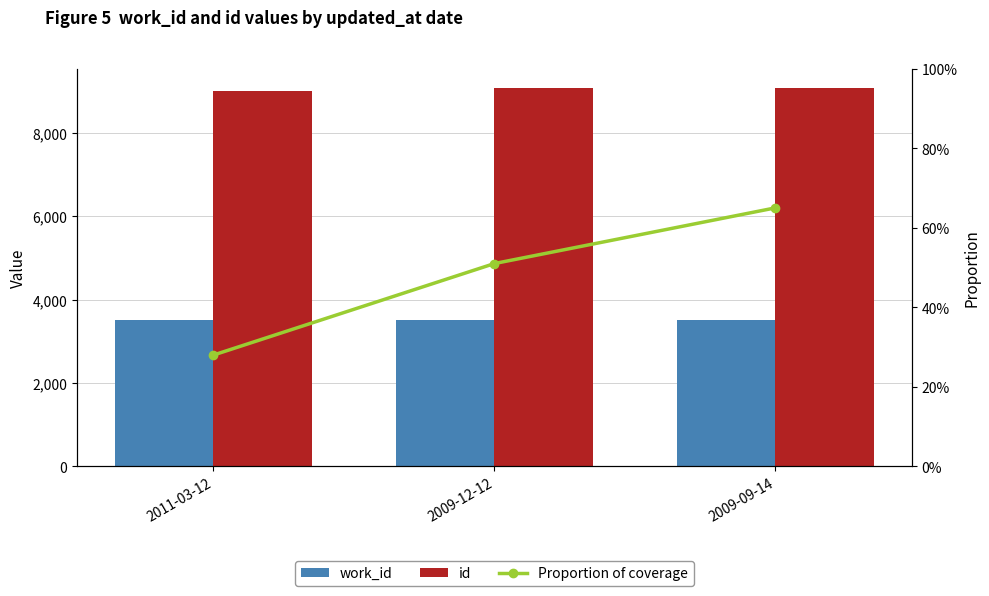

Rank the series by their average value, from highest to lowest.

id, work_id, Proportion of coverage